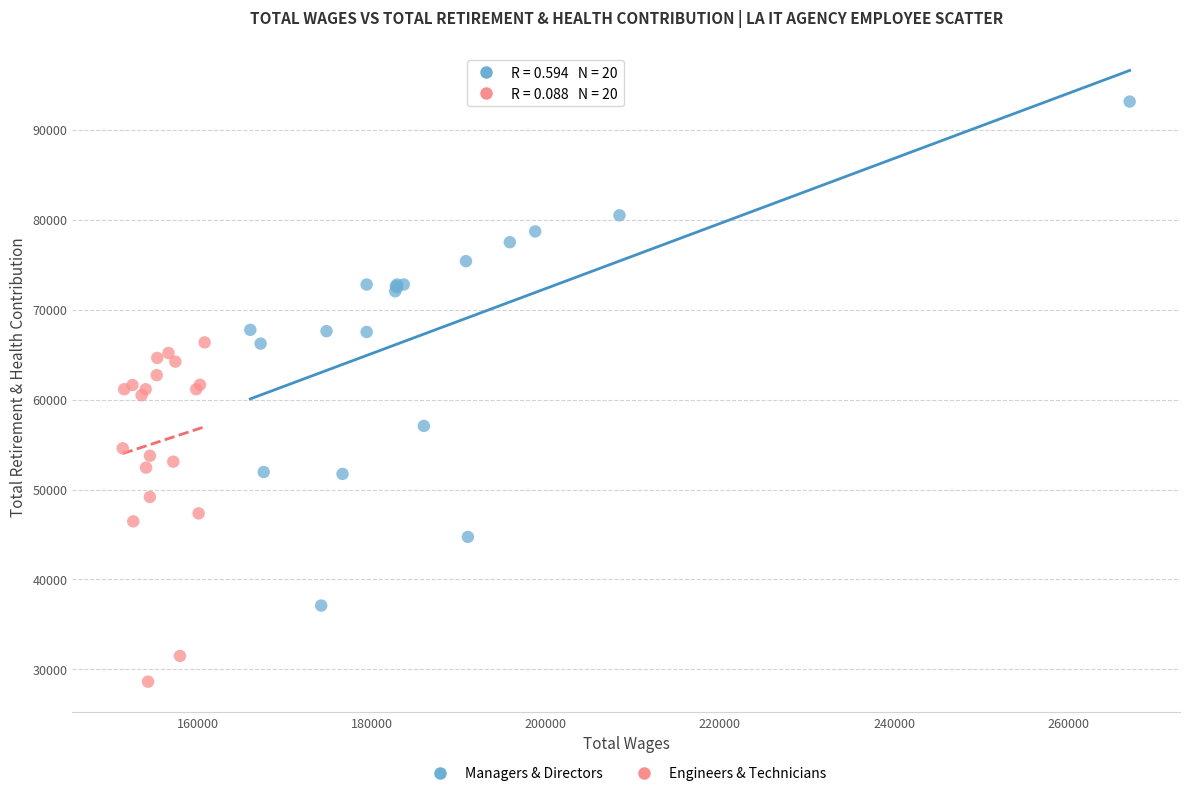

What are all the series names shown in the legend?

Managers & Directors, Engineers & Technicians